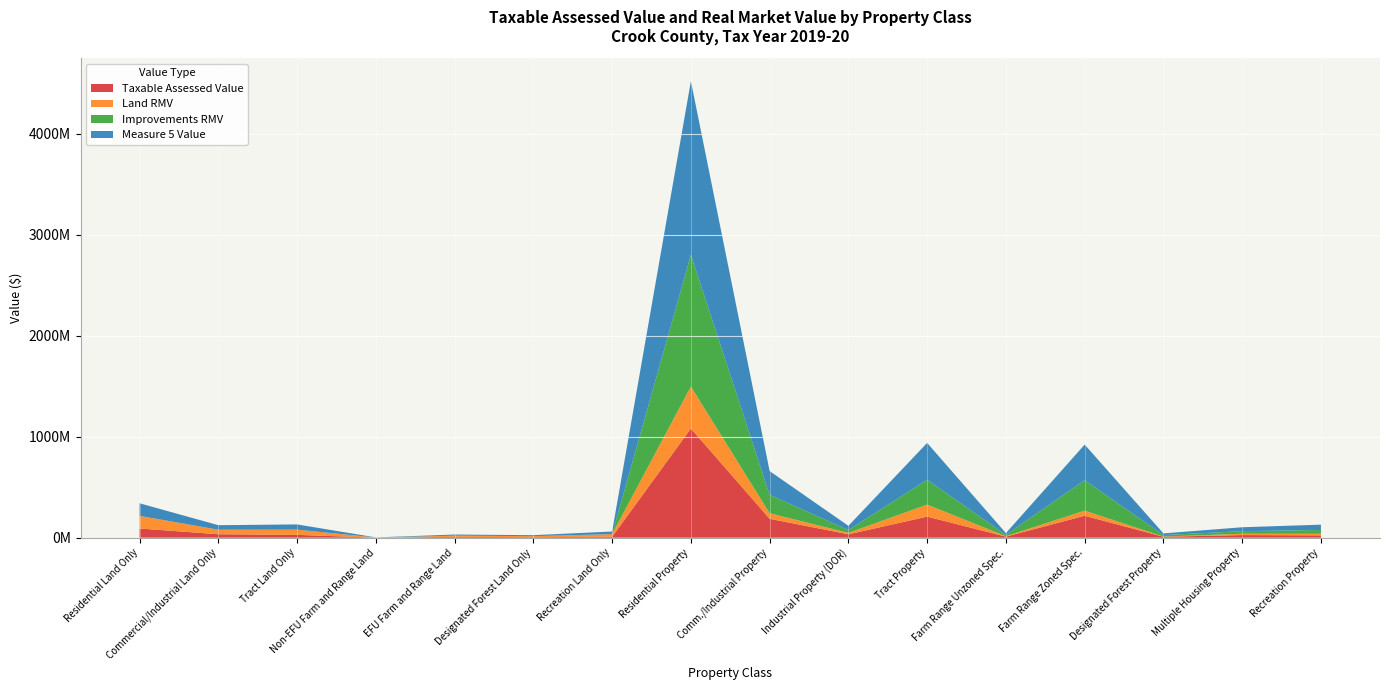

Reading left to right, extract all data points from this chart.

Taxable Assessed Value: 91133569	34314925	27979349	811438	8751171	5626756	9278266	1081000795	187201174	33840343	208567838	10897332	217332288	9460848	26202517	23267350
Land RMV: 124825360	44792910	51760500	1072500	11338590	9747760	26021310	415157960	54673610	14141810	118721500	3779340	50450350	1877210	12729510	15638840
Improvements RMV: 0	0	0	0	0	0	0	1304141520	182515300	27740970	246024480	13462150	301703530	14664180	25858480	37317300
Measure 5 Value: 124750060	44766260	51752830	1072500	11334960	9743850	26021310	1719299480	235094980	41882780	364745980	17241490	352154670	16541390	38587990	52956140